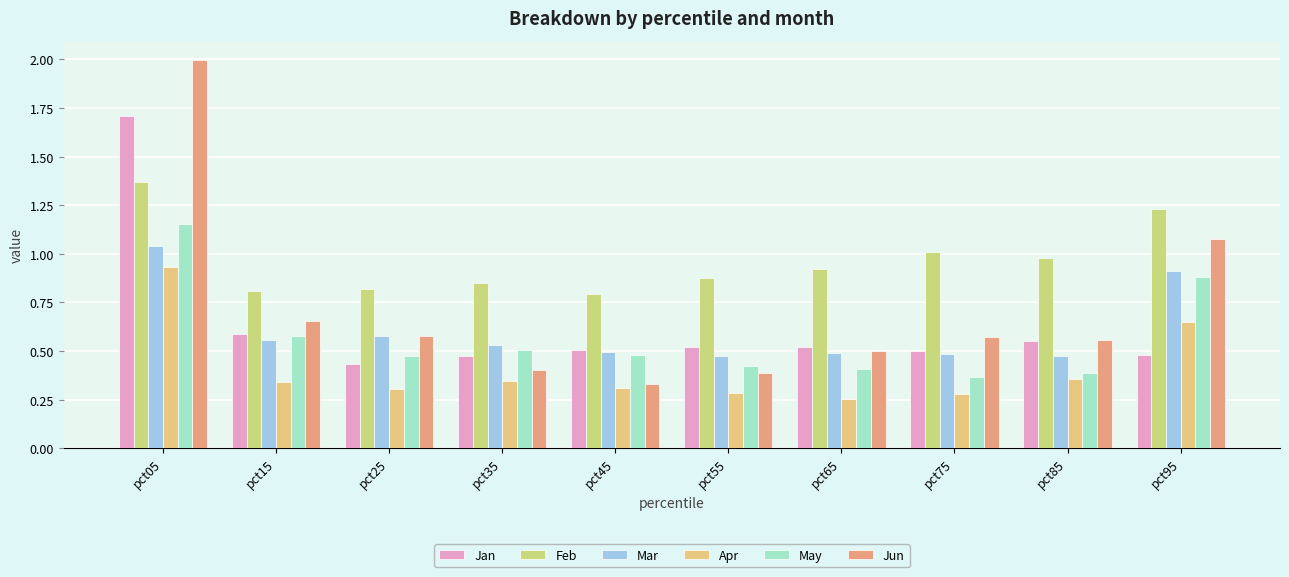

How many categories are shown in the chart?

10